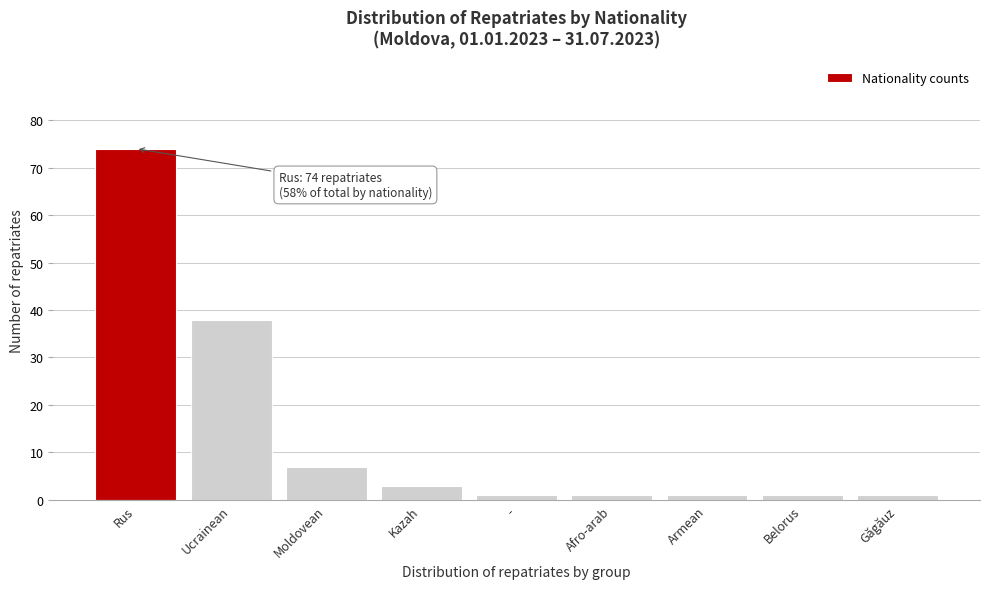

Reading left to right, extract all data points from this chart.

74	38	7	3	1	1	1	1	1